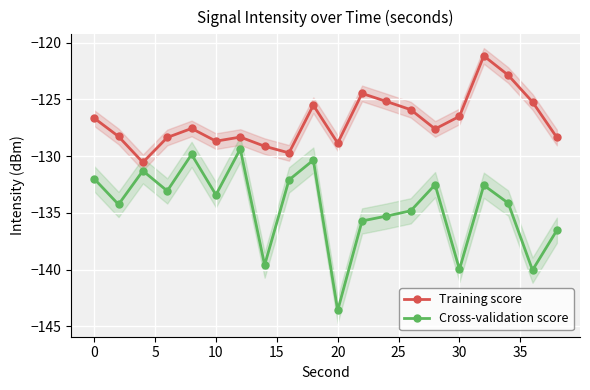

What is the approximate value of Cross-validation score at 0?

-132.0